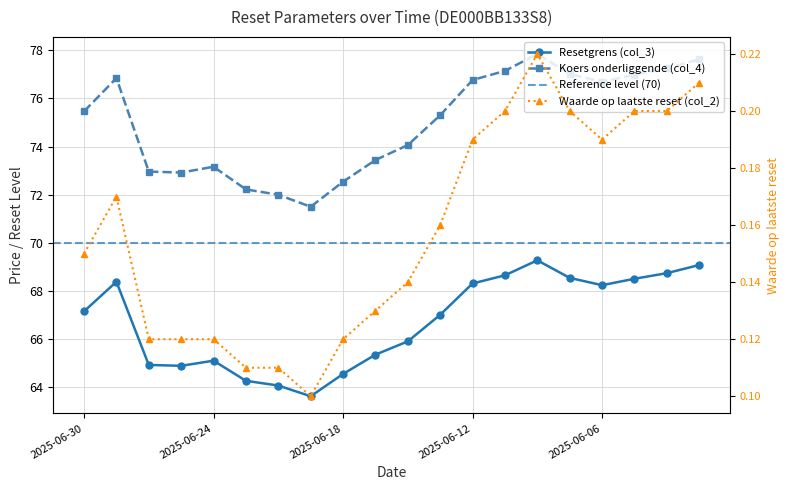

What is the sum of the Waarde op laatste reset (col_2) values at 2025-06-20 and 2025-06-05?

0.3